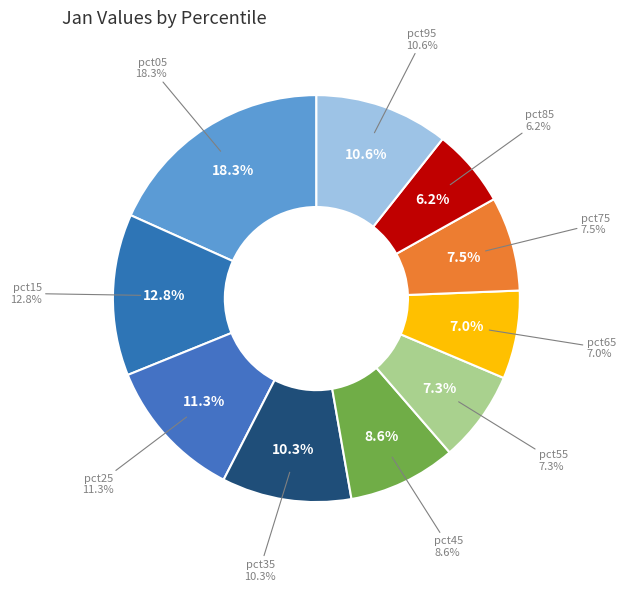

True or false: pct65 accounts for 1% of the total.

False